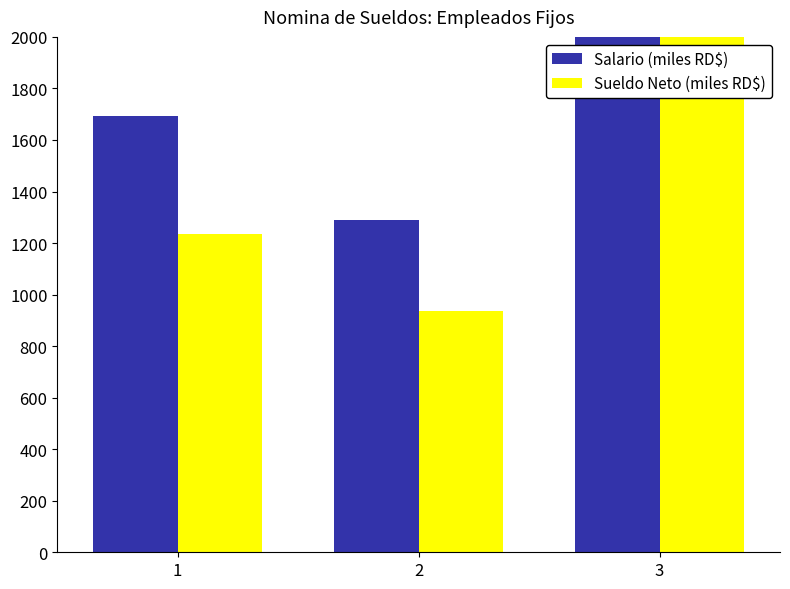

Reading left to right, list all the values displayed in this chart.

Salario (miles RD$): 1693.0	1288.5	2981.5
Sueldo Neto (miles RD$): 1236.0	936.1	2172.1